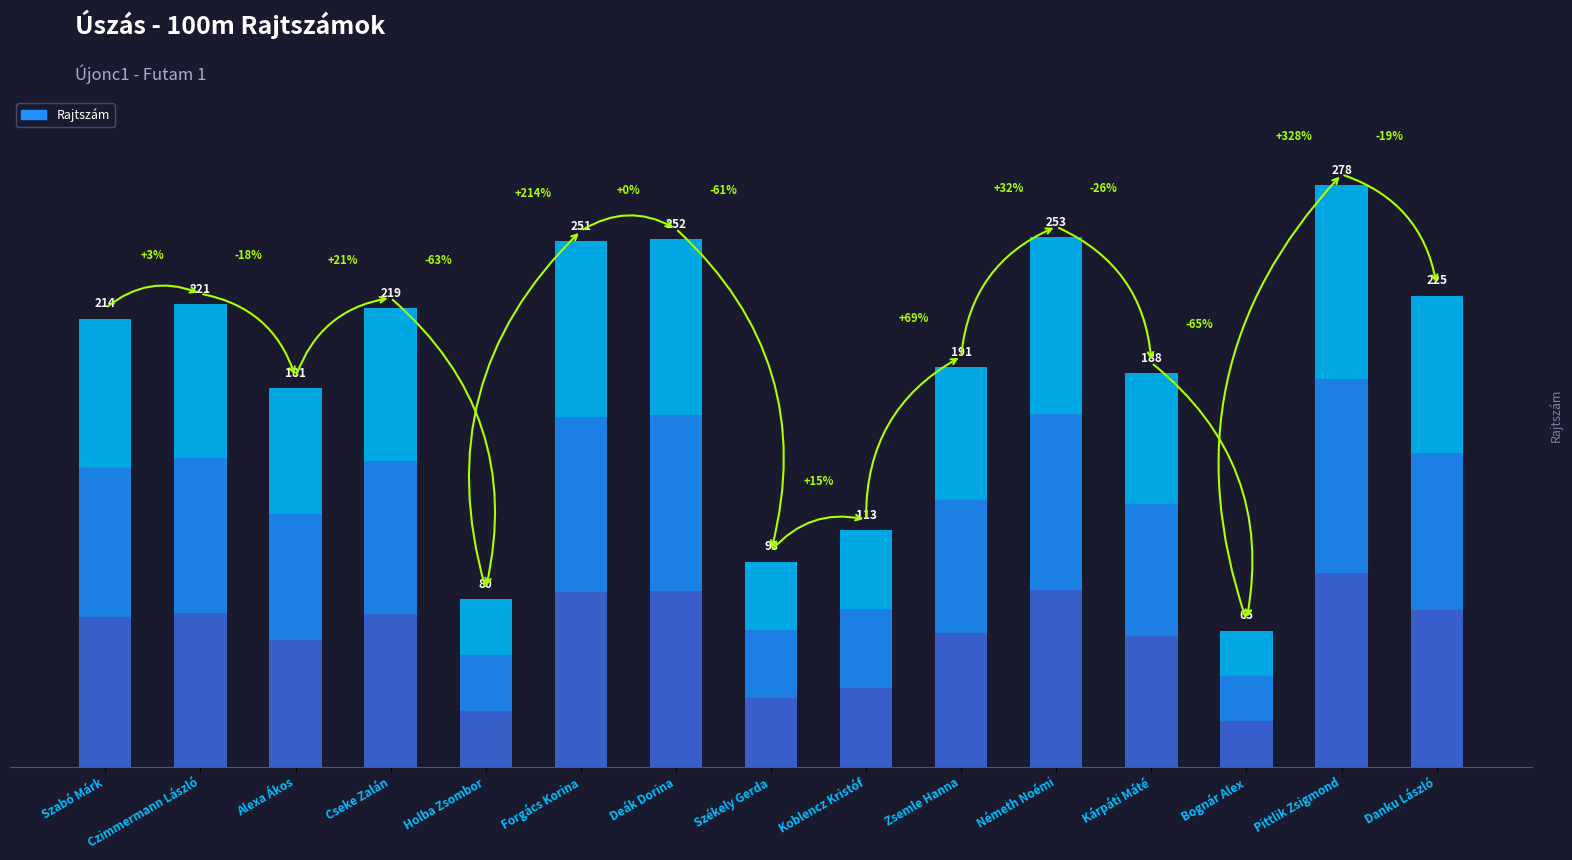

How many data points are above 214?

7